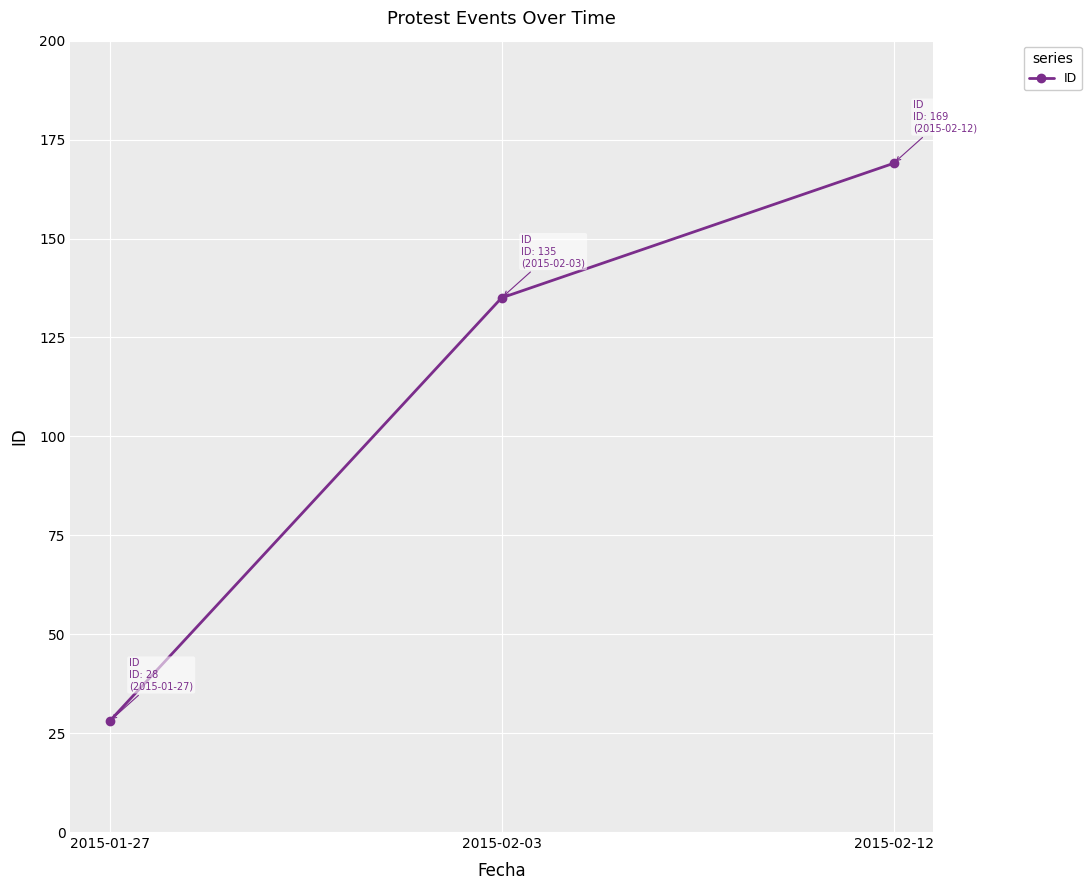

Reading left to right, extract all data points from this chart.

2015-01-27=28	2015-02-03=135	2015-02-12=169